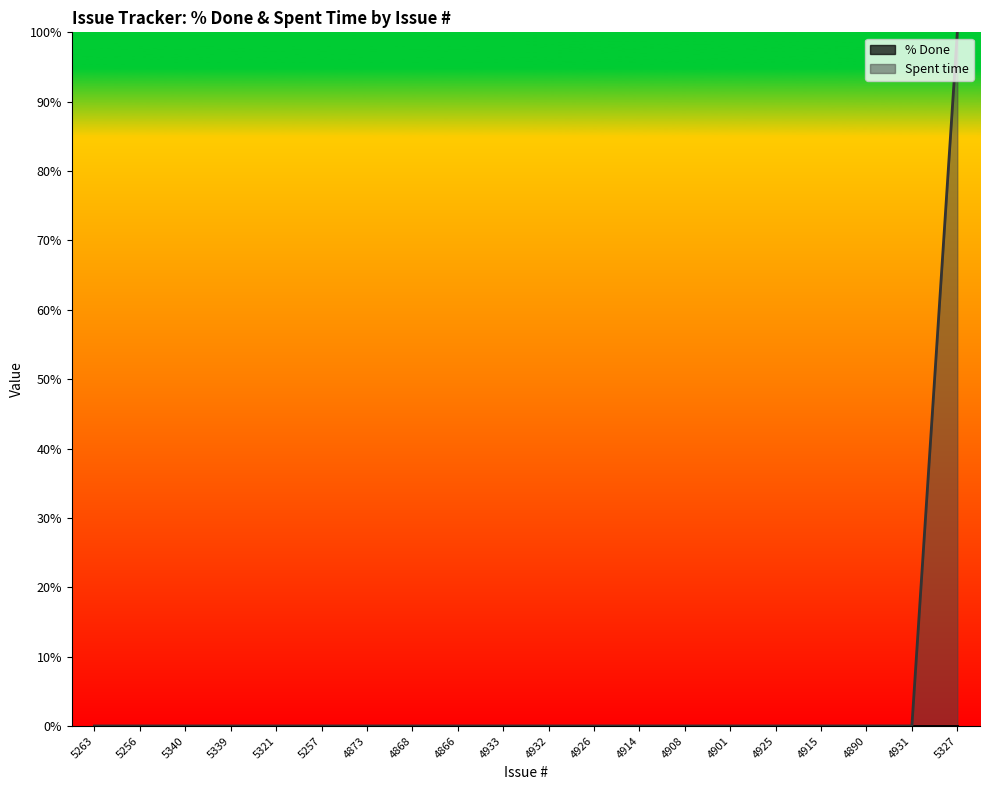

Reading left to right, extract all data points from this chart.

5263=0	5256=0	5340=0	5339=0	5321=0	5257=0	4873=0	4868=0	4866=0	4933=0	4932=0	4926=0	4914=0	4908=0	4901=0	4925=0	4915=0	4890=0	4931=0	5327=100